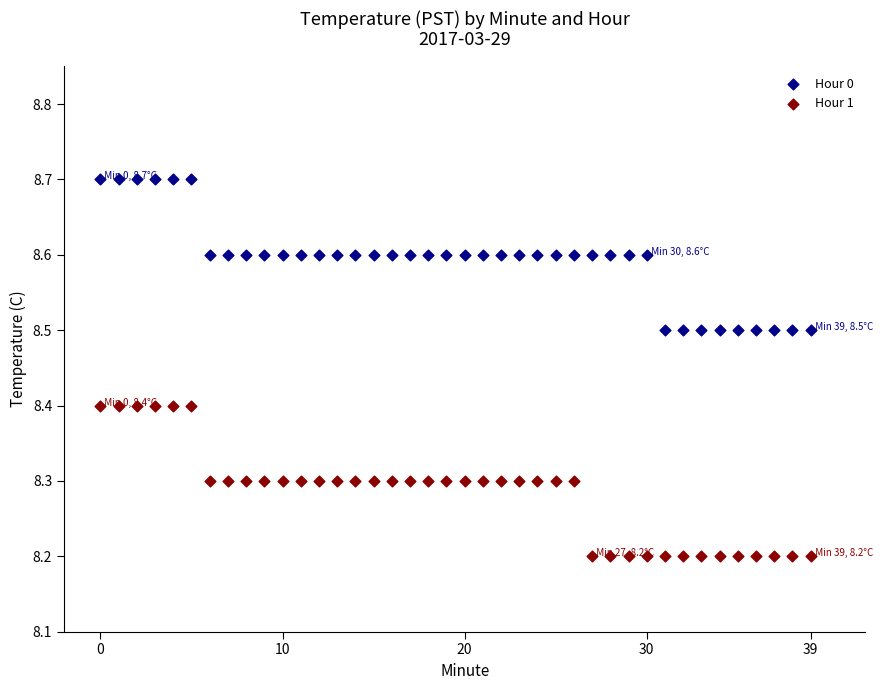

Which series contains the lowest Y value?

Hour 1